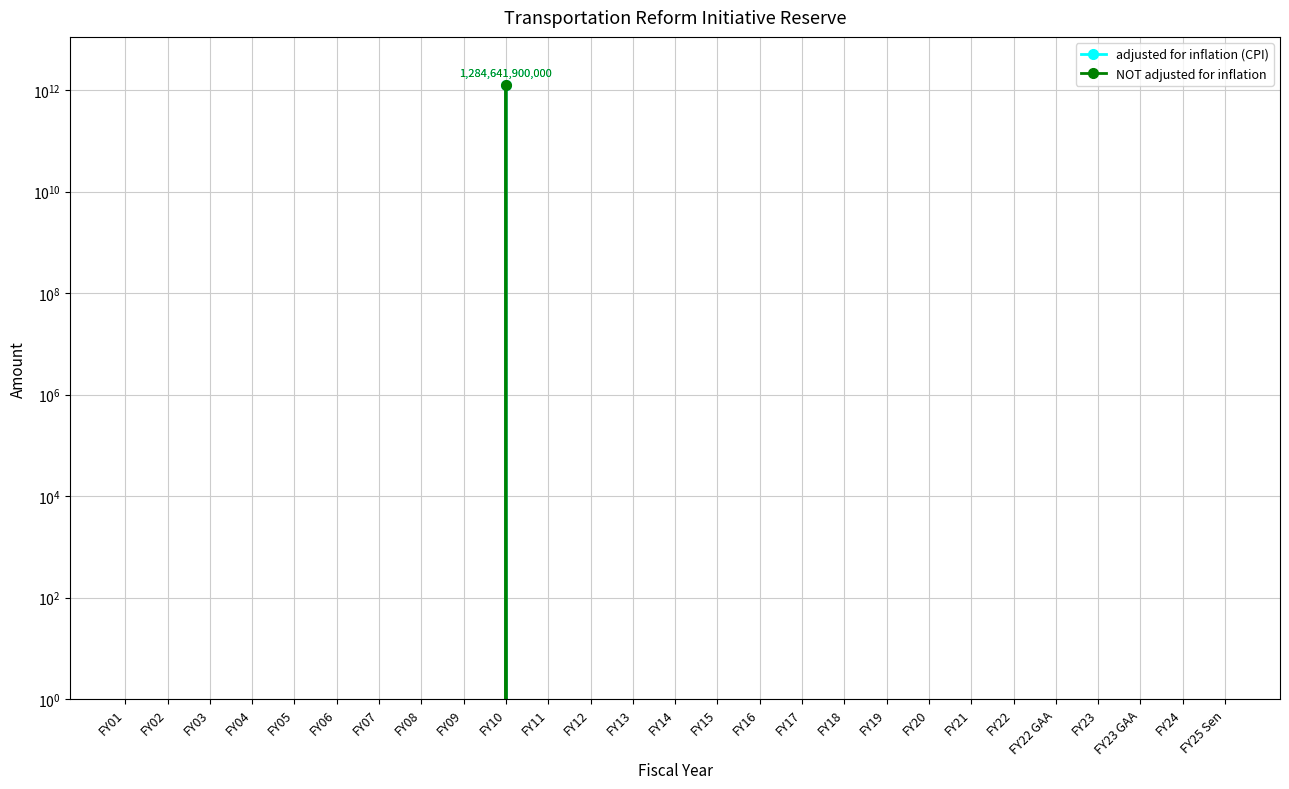

How many categories are shown in the chart?

27